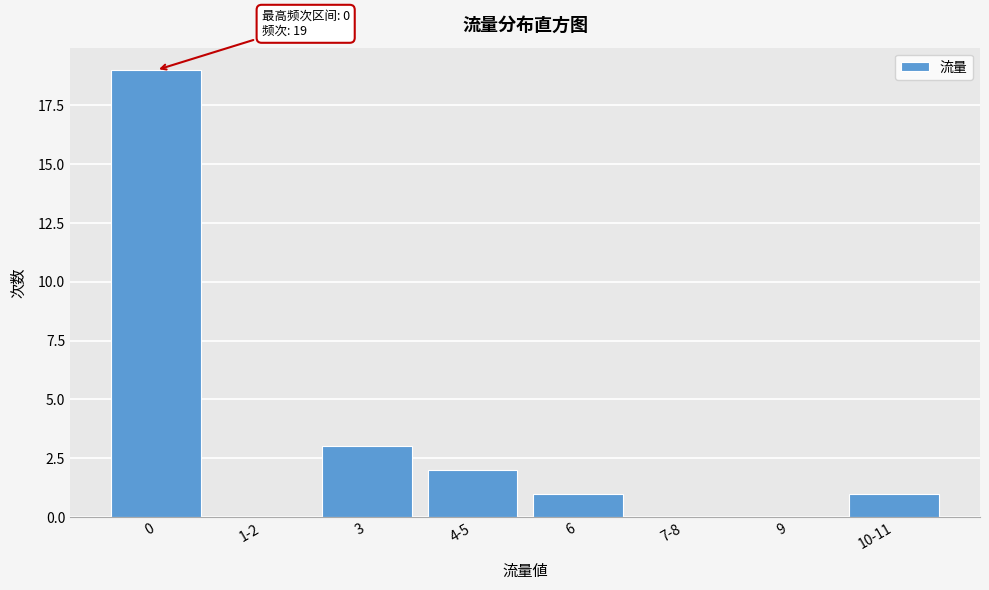

Reading right to left, extract all data points from this chart.

10-11=1	9=0	7-8=0	6=1	4-5=2	3=3	1-2=0	0=19